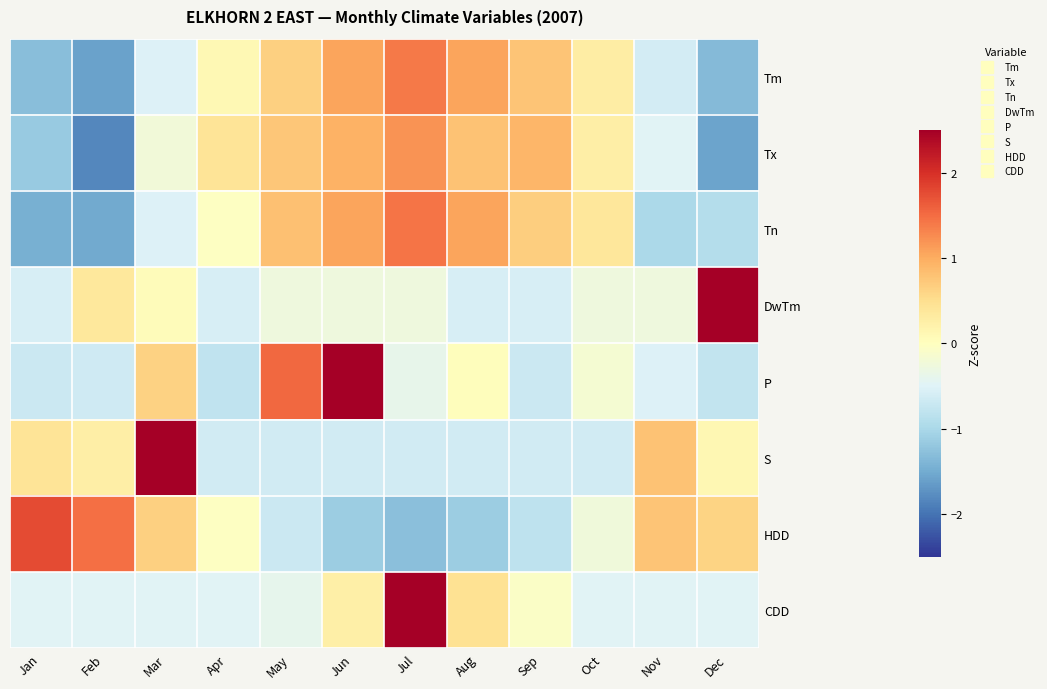

How many series are shown in this chart?

8